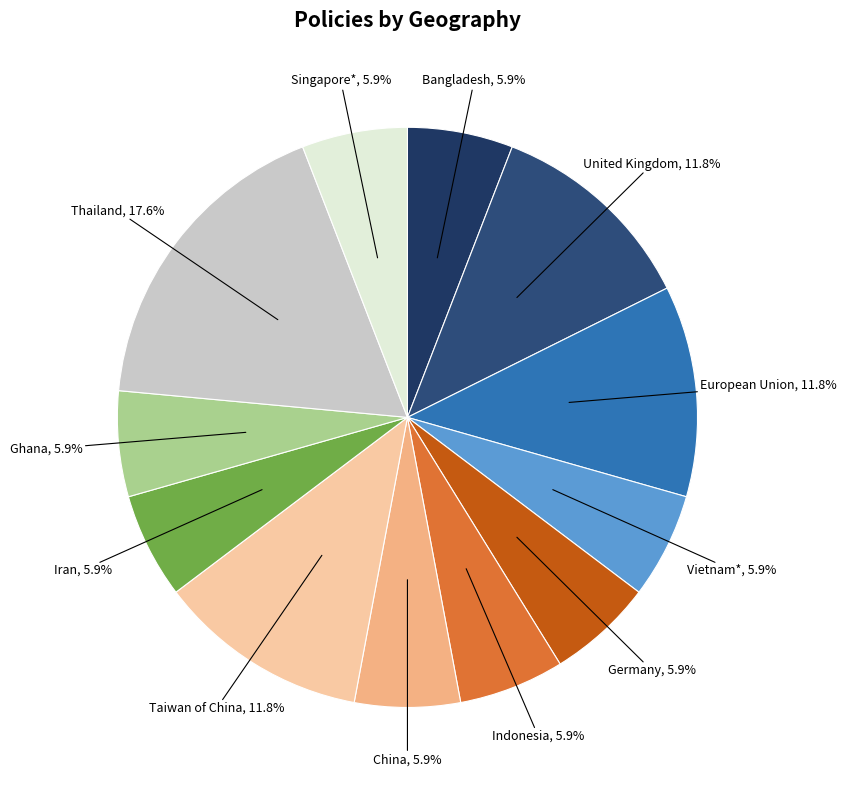

Does any single category account for the majority?

No